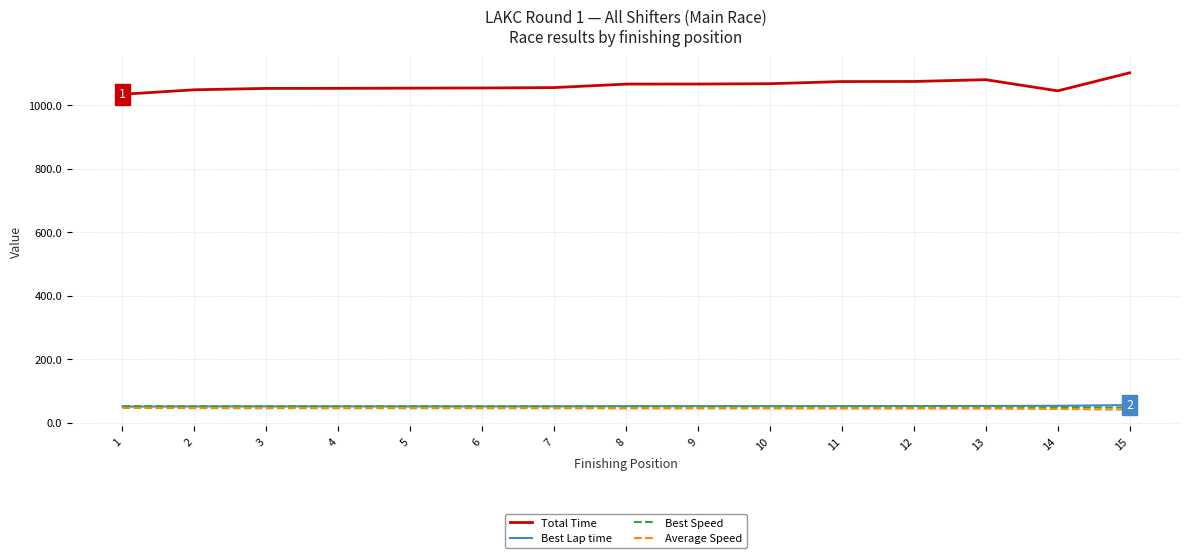

What is the sum of the Best Speed values at 14 and 3?

102.2